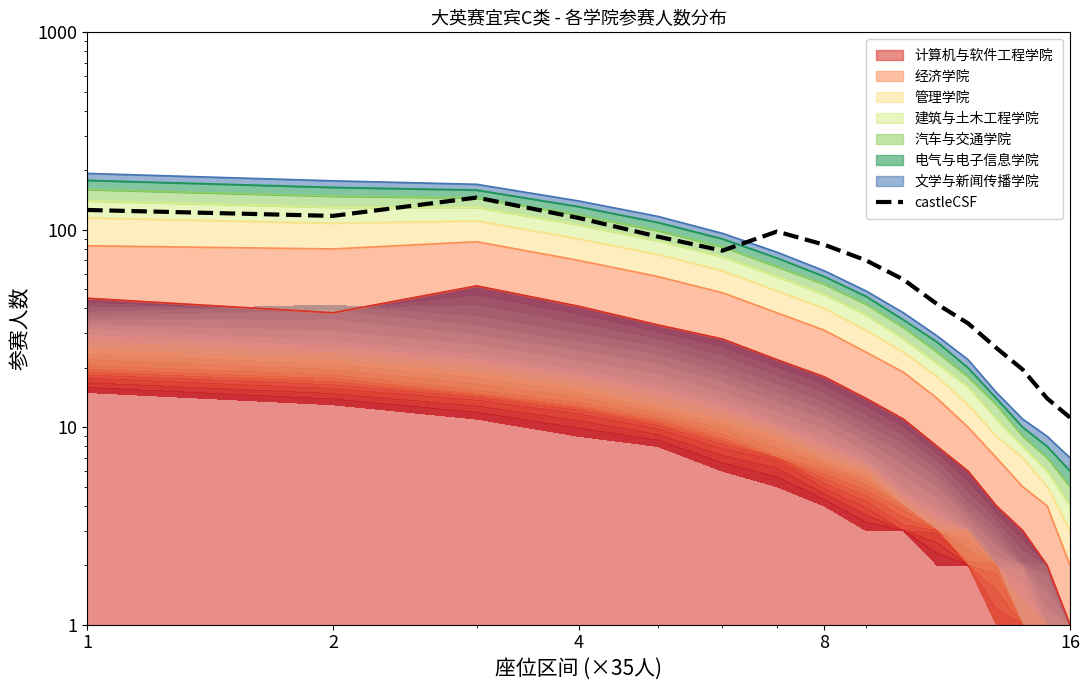

What is the greatest value displayed?

145.6